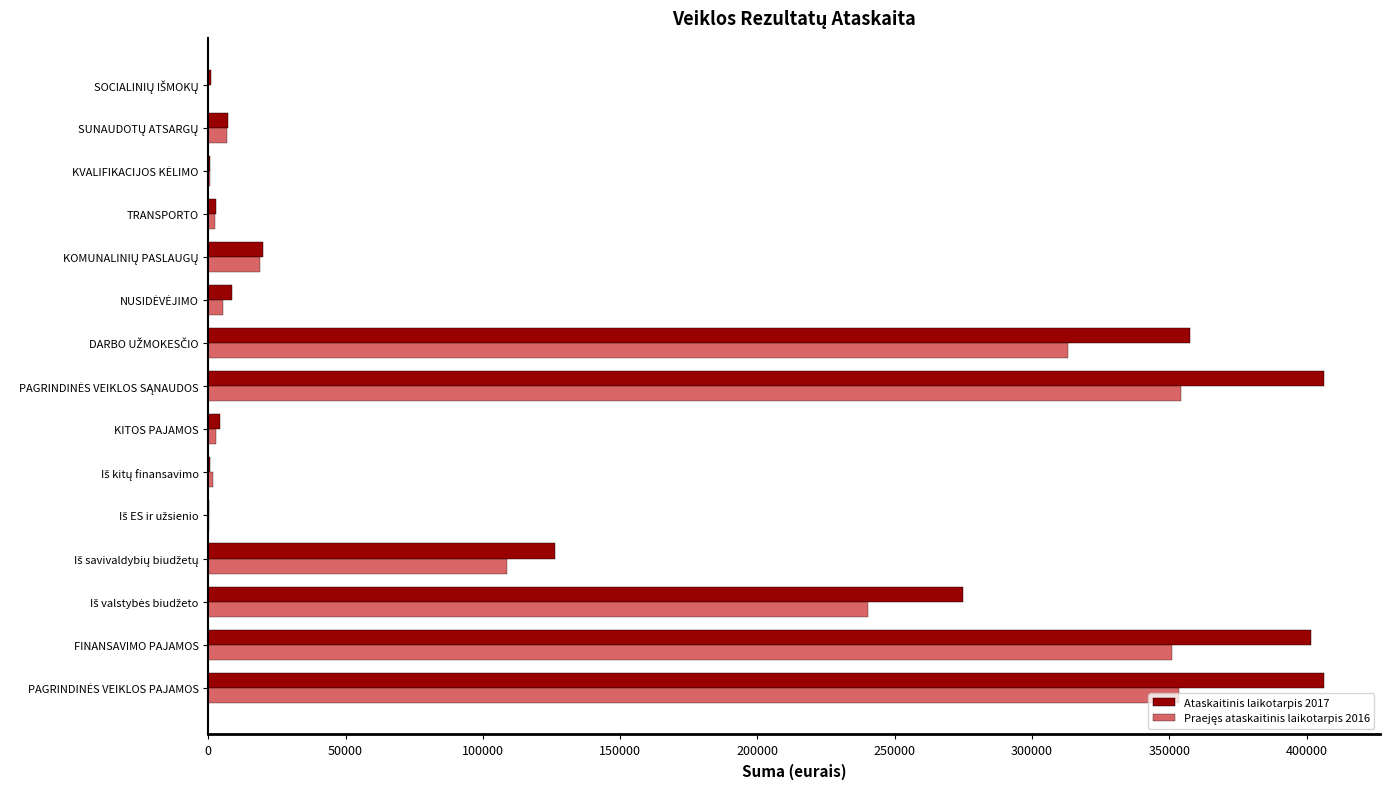

Which series has the largest total across all categories?

Ataskaitinis laikotarpis 2017